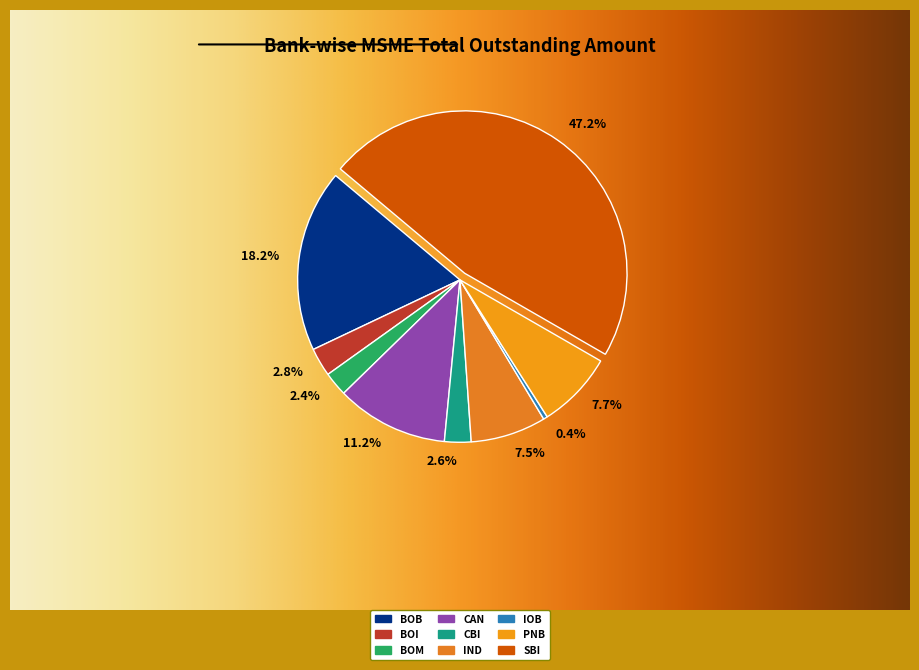

To the nearest percent, what is the average slice percentage?

11%